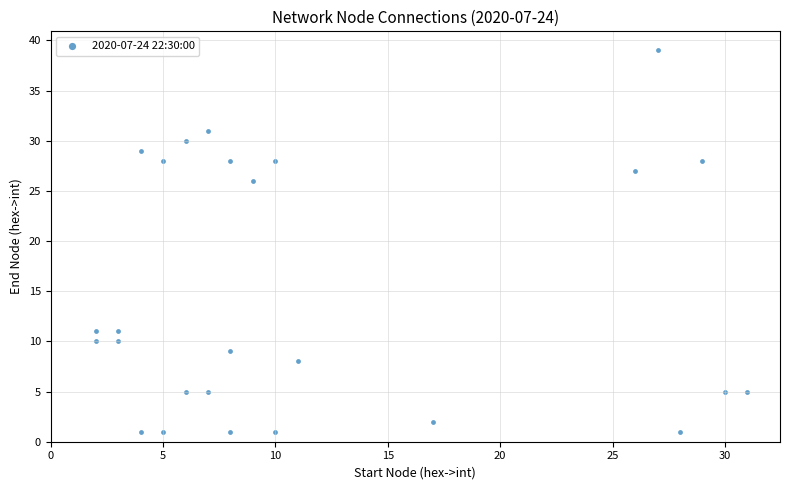

What is the range of Y values (max minus min)?

38